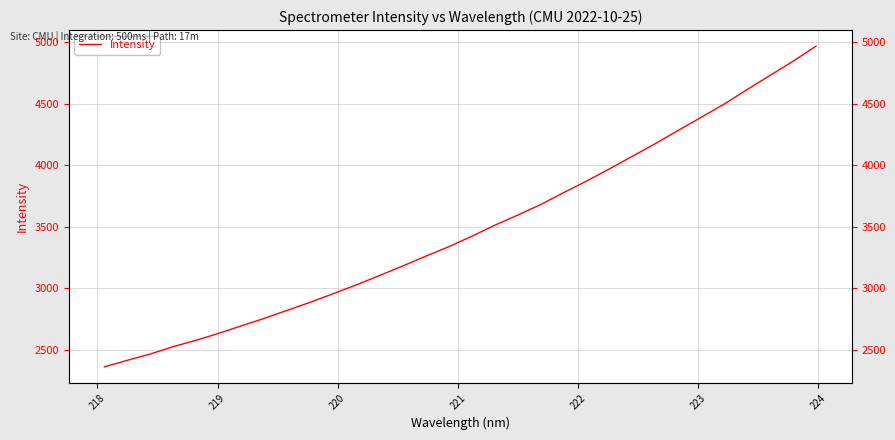

What is the sum of all values?

111494.5